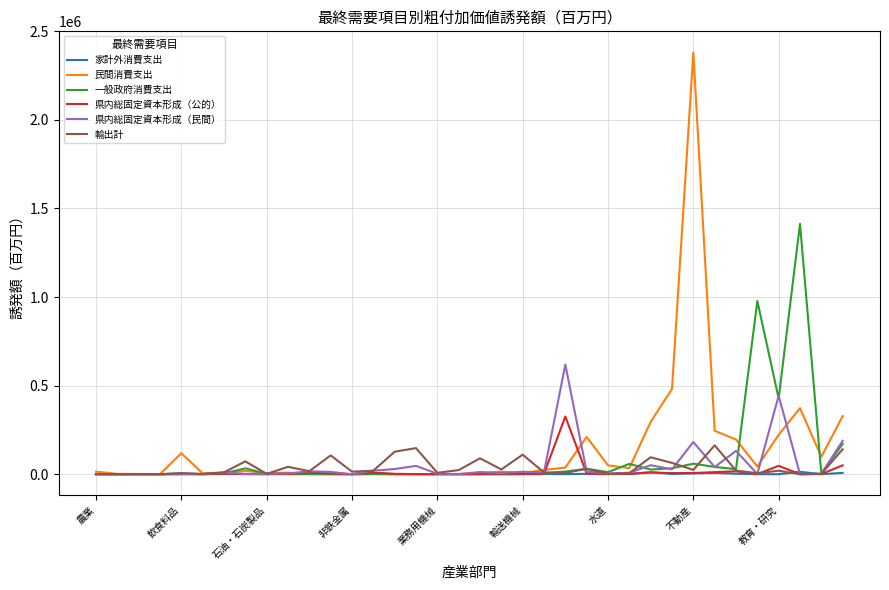

Which series has the widest spread of values?

民間消費支出